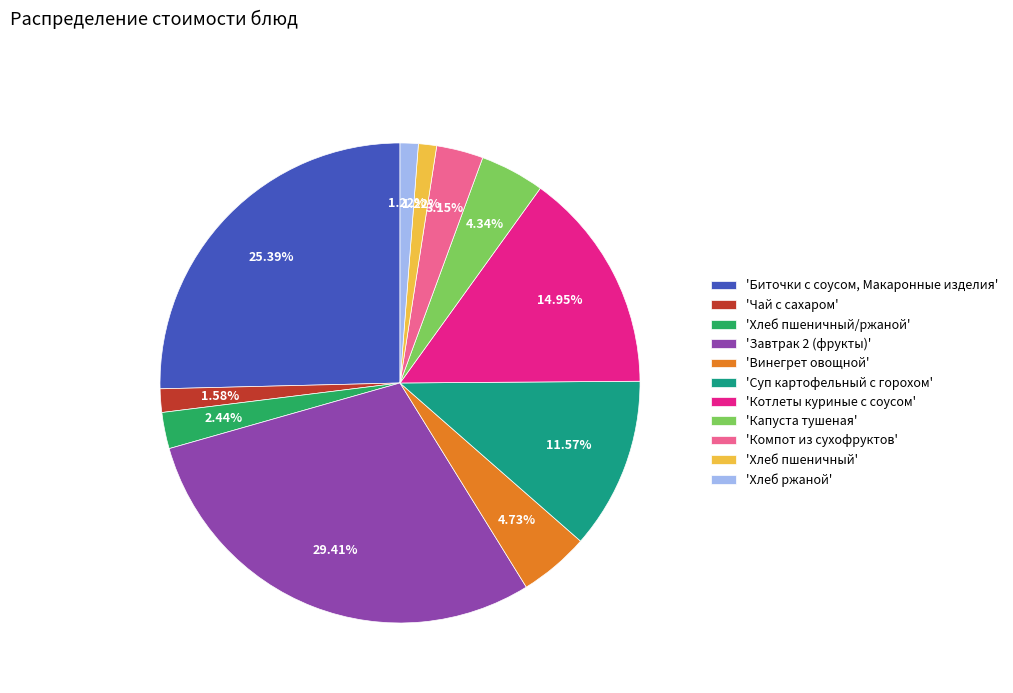

How many slices are in this pie chart?

11